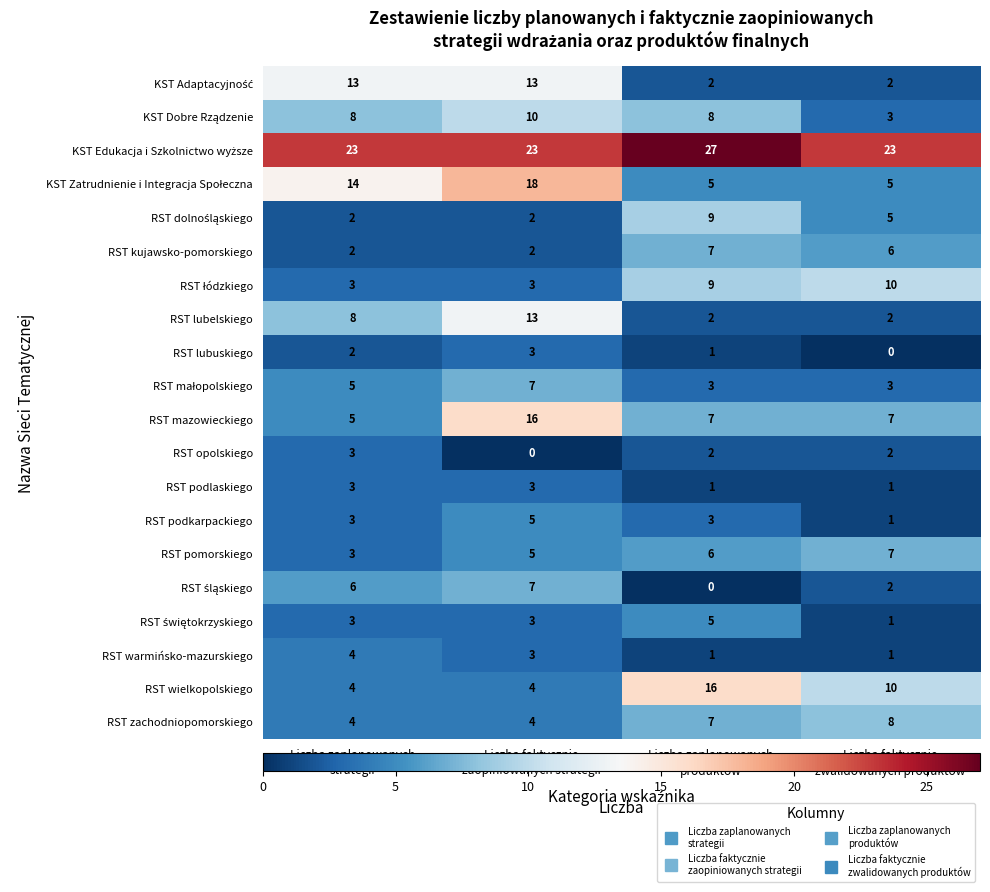

At which category is the sum across all series the highest?

Liczba faktycznie
zaopiniowanych strategii